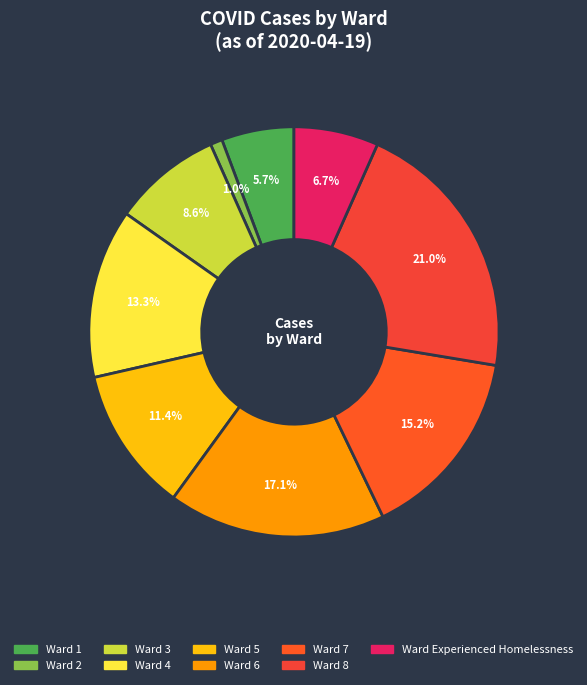

How many slices are in this pie chart?

9